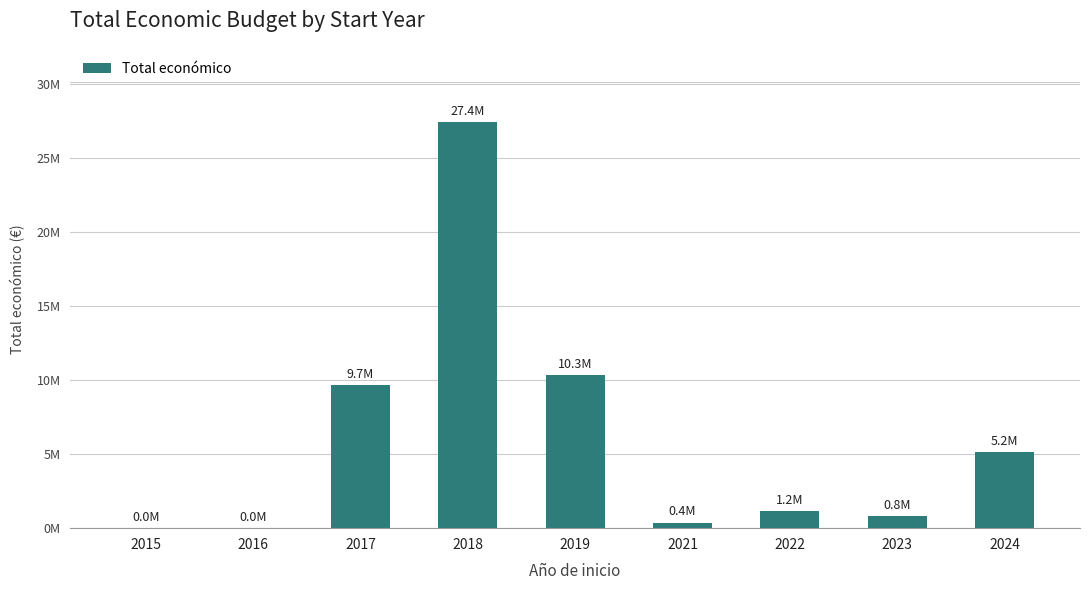

Reading right to left, extract all data points from this chart.

5153903	840888	1163201	380777	10332573	27435986	9677438	19900	19999